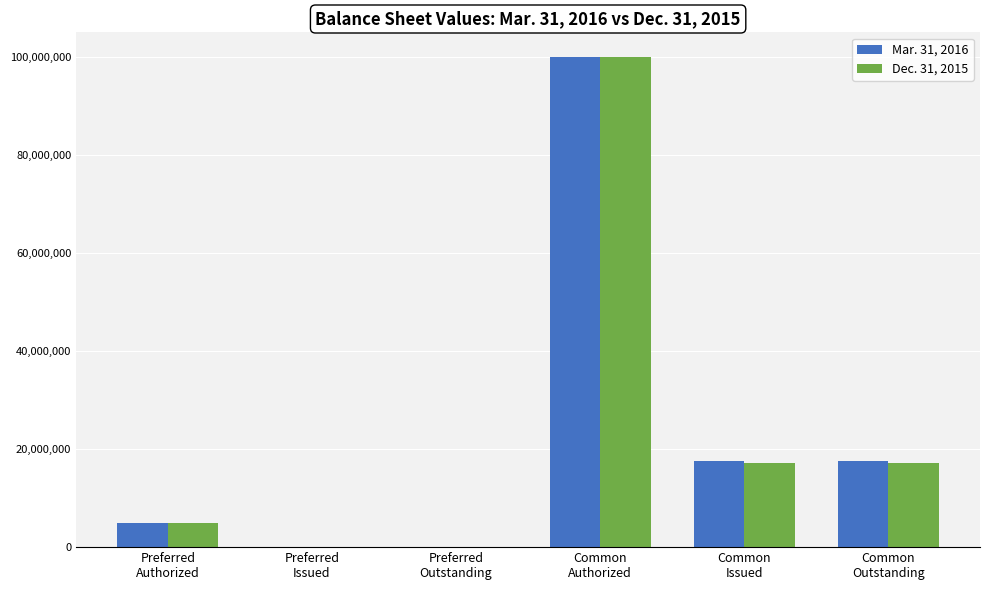

How many categories are shown in the chart?

6